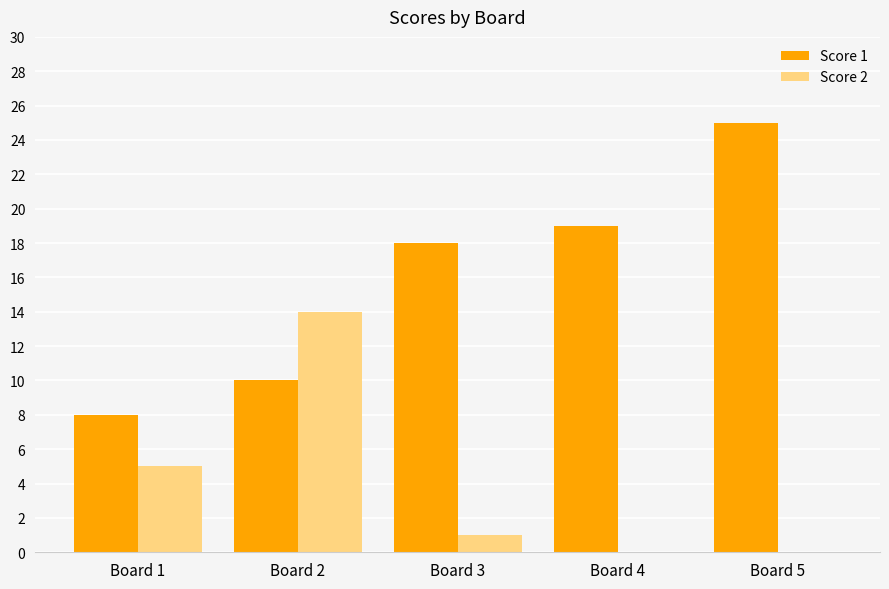

Reading left to right, extract all data points from this chart.

Score 1: 8	10	18	19	25
Score 2: 5	14	1	0	0